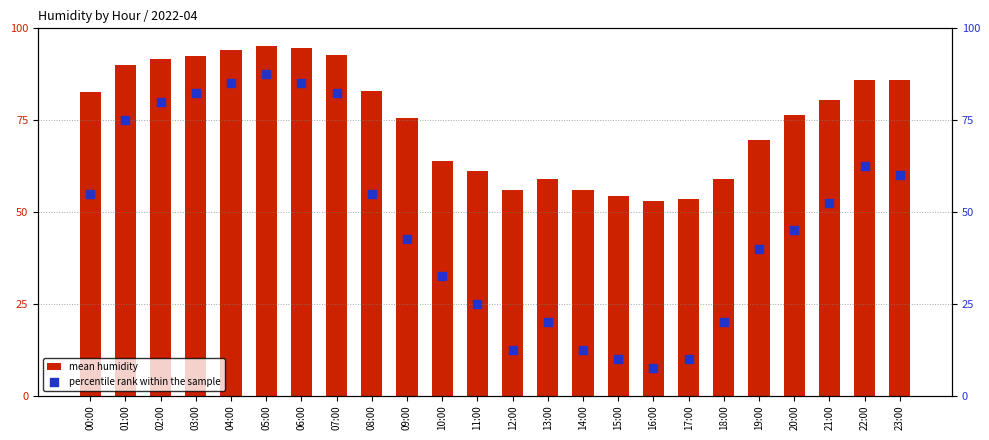

Which series reaches the minimum Y coordinate?

percentile rank within the sample